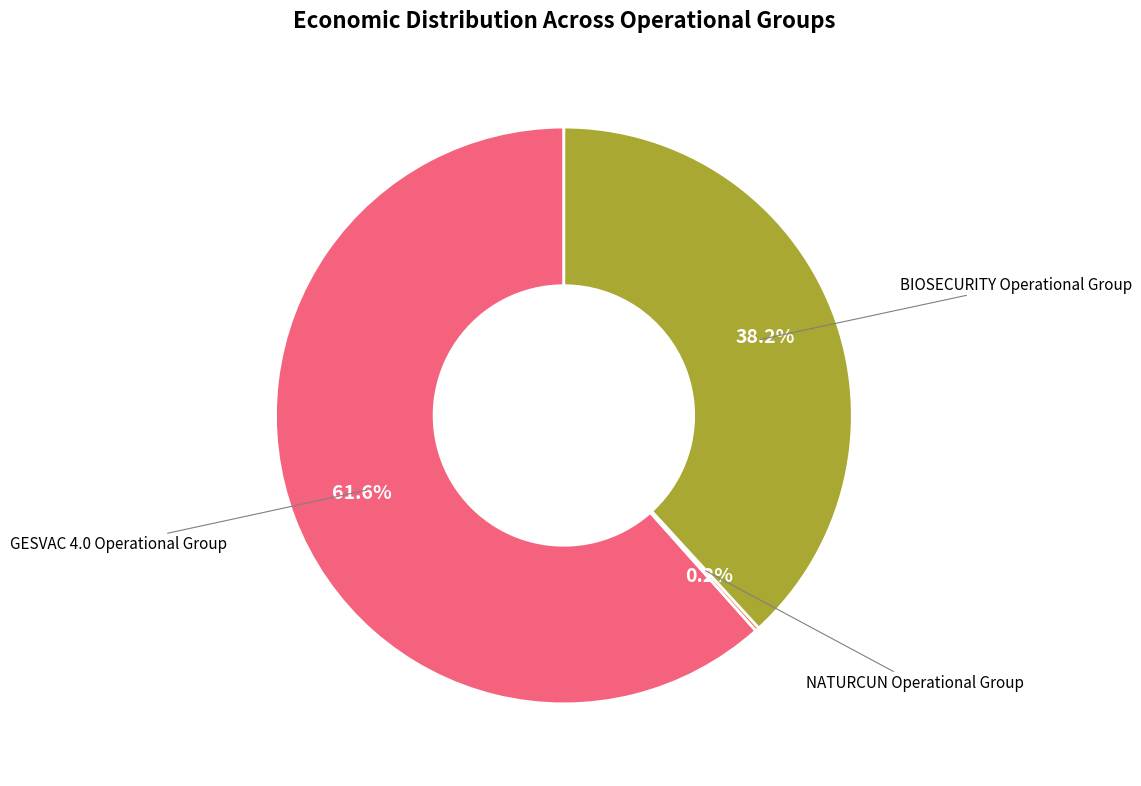

Is there a majority slice in this chart?

Yes